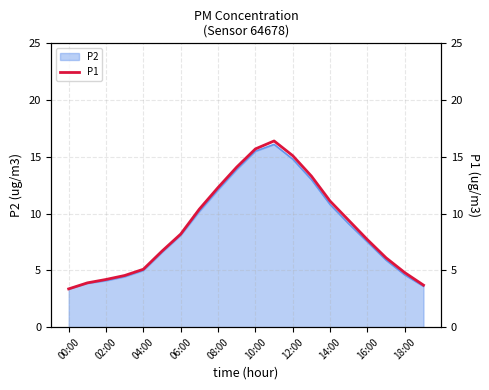

What is the difference between the second highest and second lowest values?

12.0